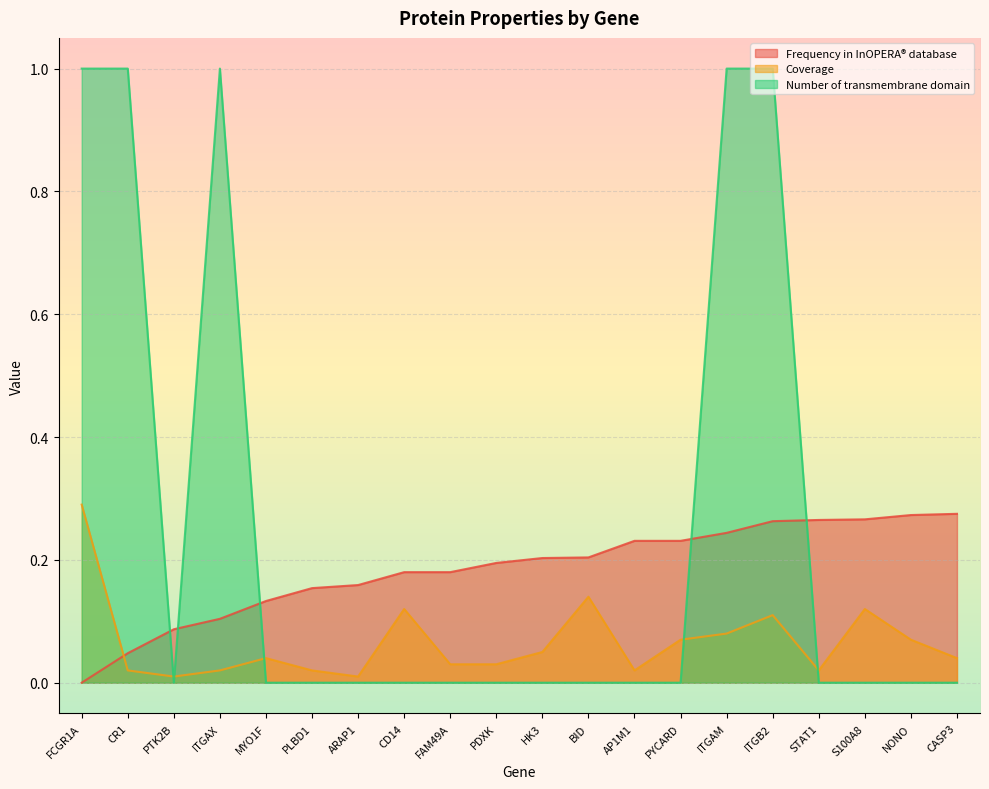

Which series ends up on top after the final intersection of Frequency in InOPERA® database and Number of transmembrane domain?

Frequency in InOPERA® database